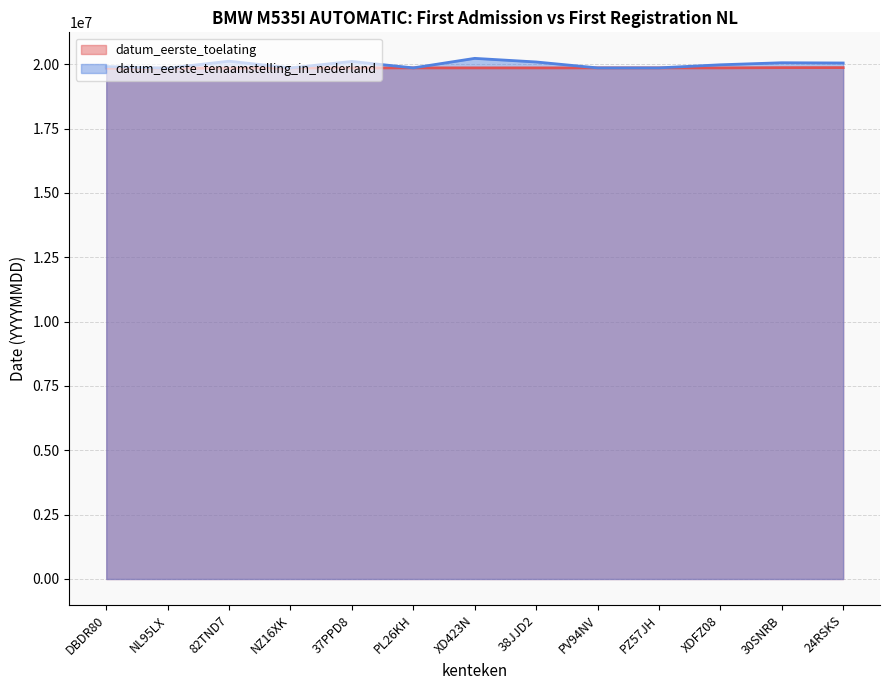

At which label does datum_eerste_toelating reach its peak?

24RSKS